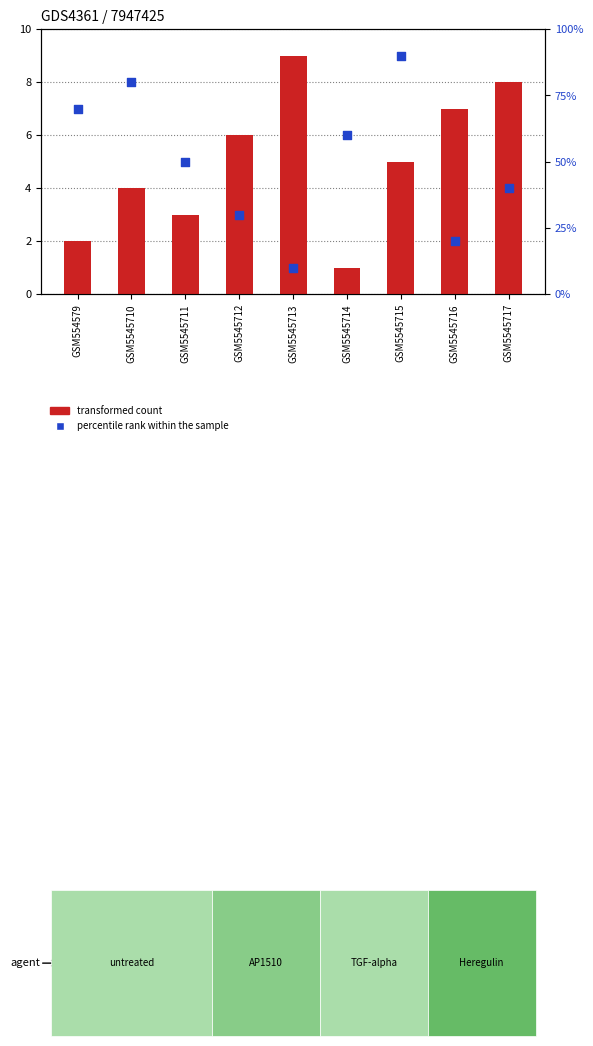

Which series has the largest Y range (max minus min)?

transformed count